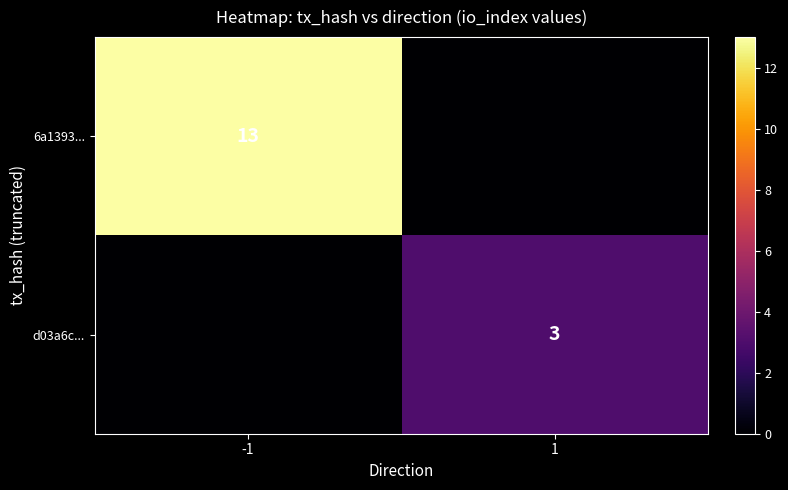

At which category is the sum across all series the highest?

-1